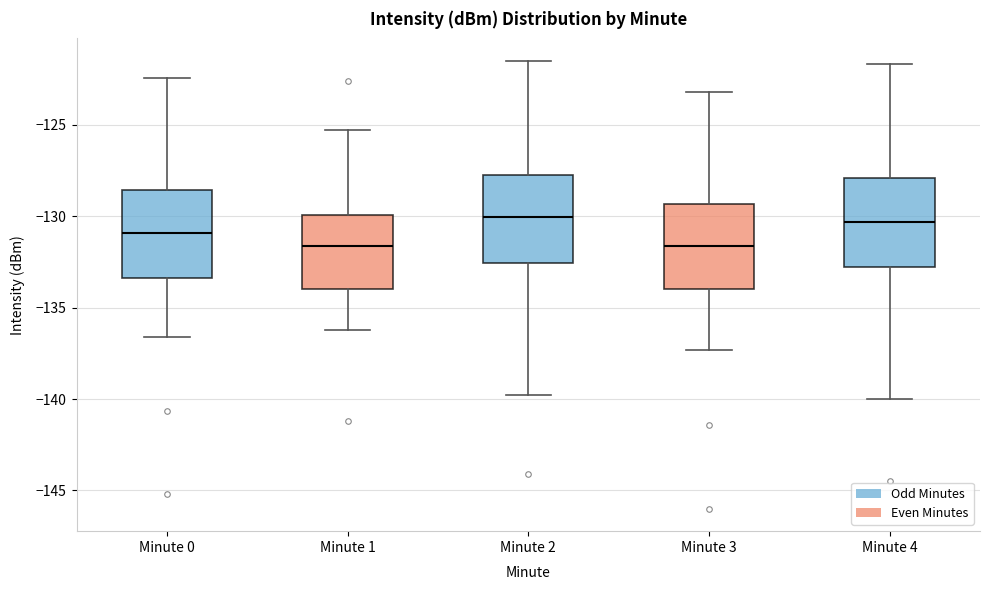

Where is the lower edge of the box for Minute 4 on the y-axis? The values are not printed on the chart, so give them approximately, as read against the axis.

-133.0